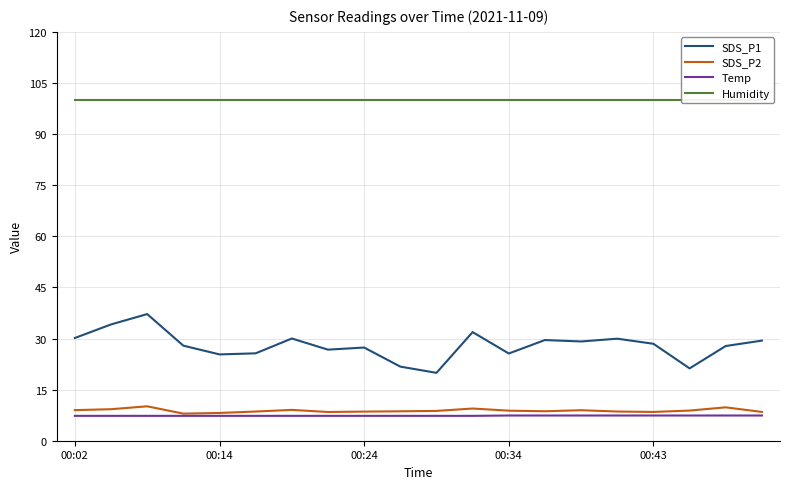

Is it true that Temp equals 7.4 at 00:43?

True